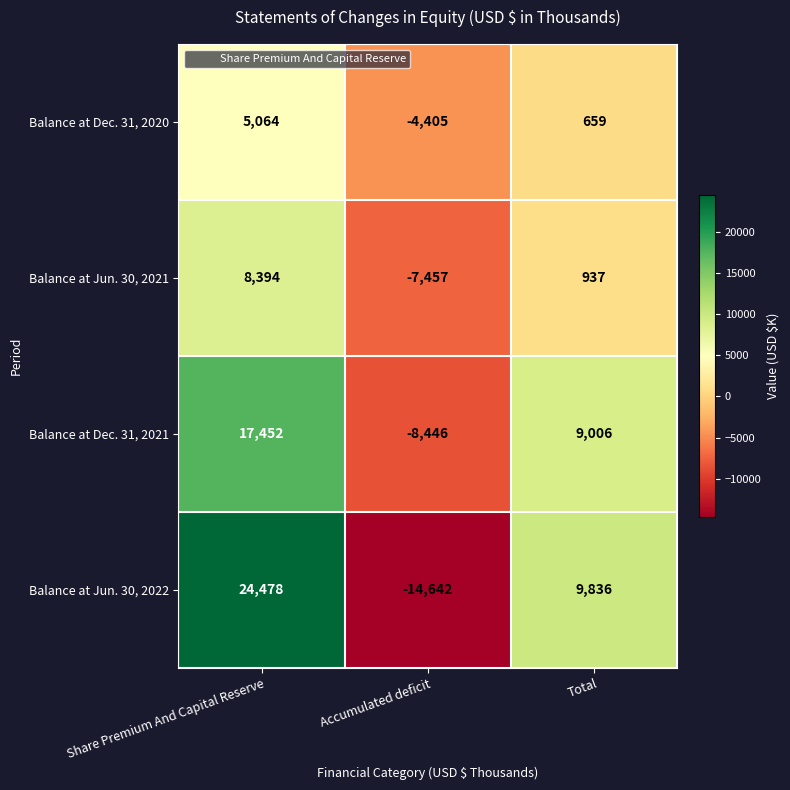

What is the total value across all series at Total?

20438